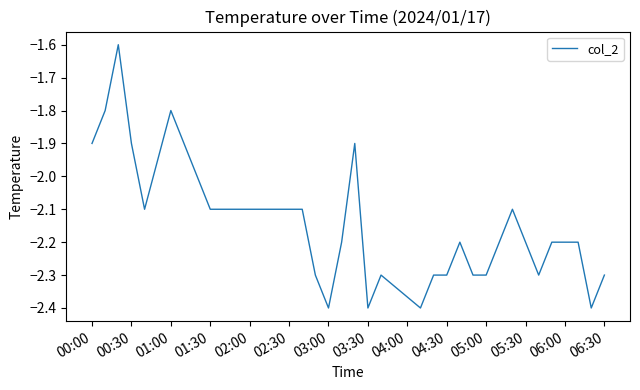

What is the difference between the maximum and minimum values?

0.8